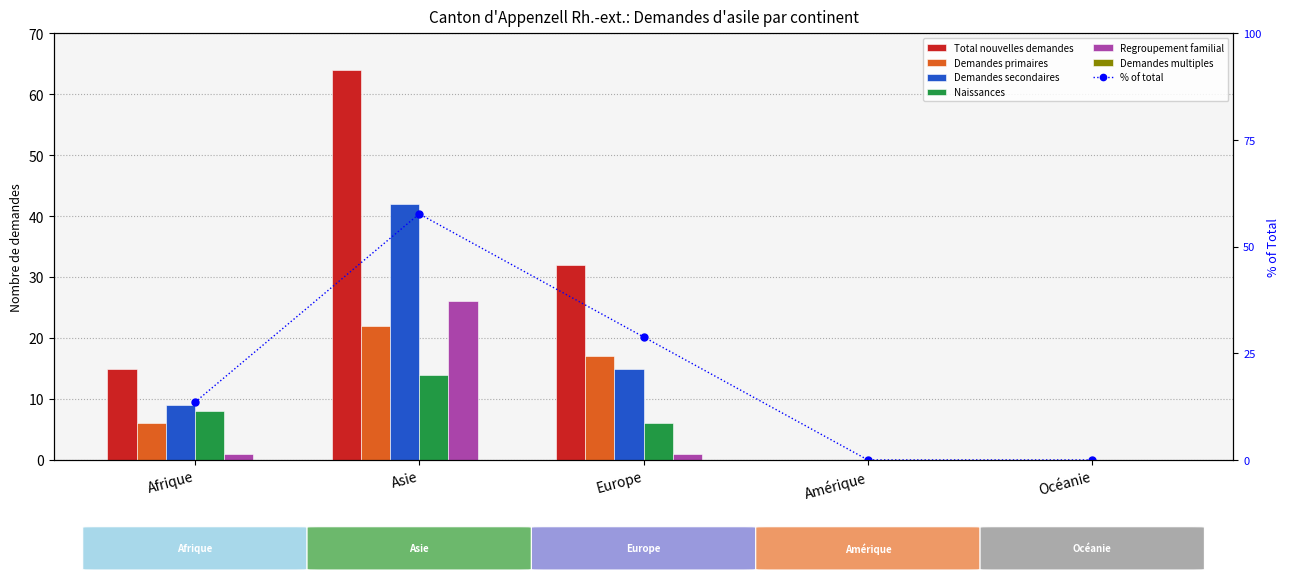

How many values in Demandes secondaires are above zero?

3